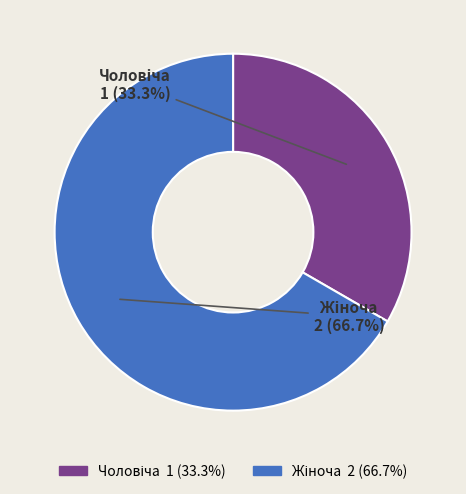

Does any single category account for the majority?

Yes